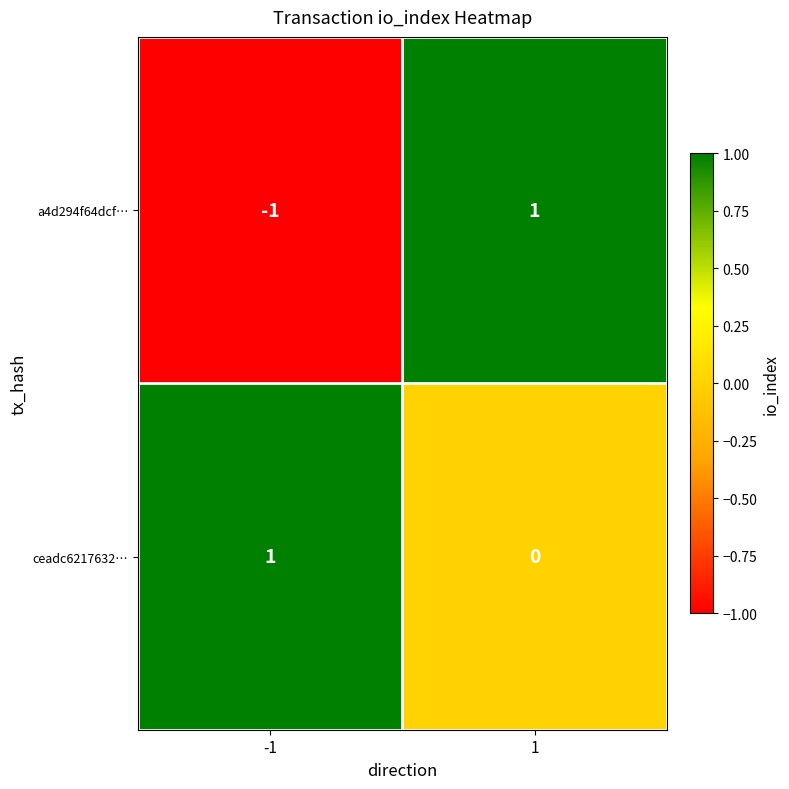

Reading left to right, list all the values displayed in this chart.

a4d294f64dcf…: -1=-1	1=1
ceadc6217632…: -1=1	1=0